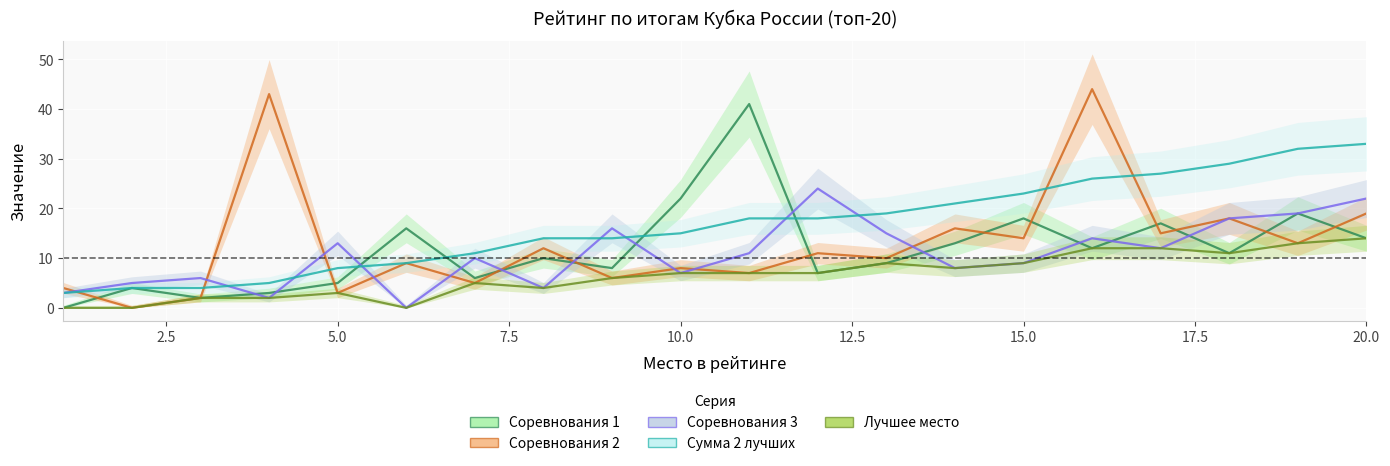

Which series has the largest range (max minus min)?

Соревнования 2